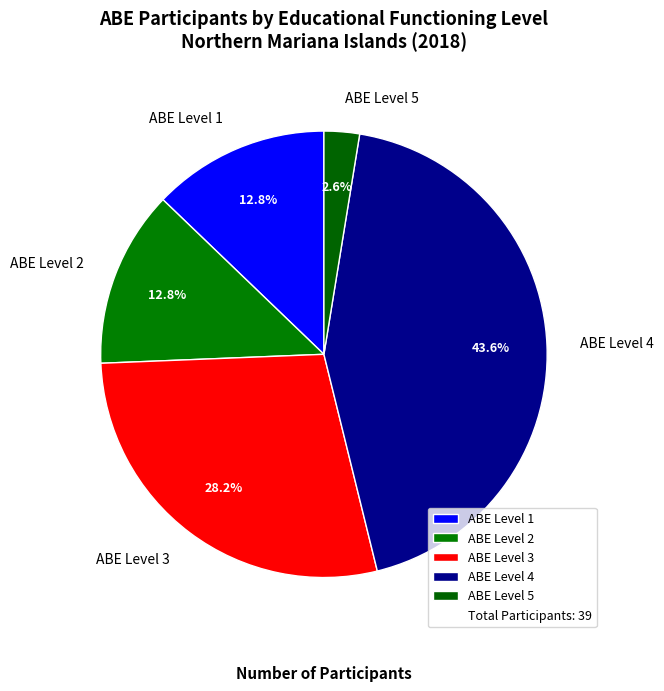

To the nearest percent, what is the average slice percentage?

20%